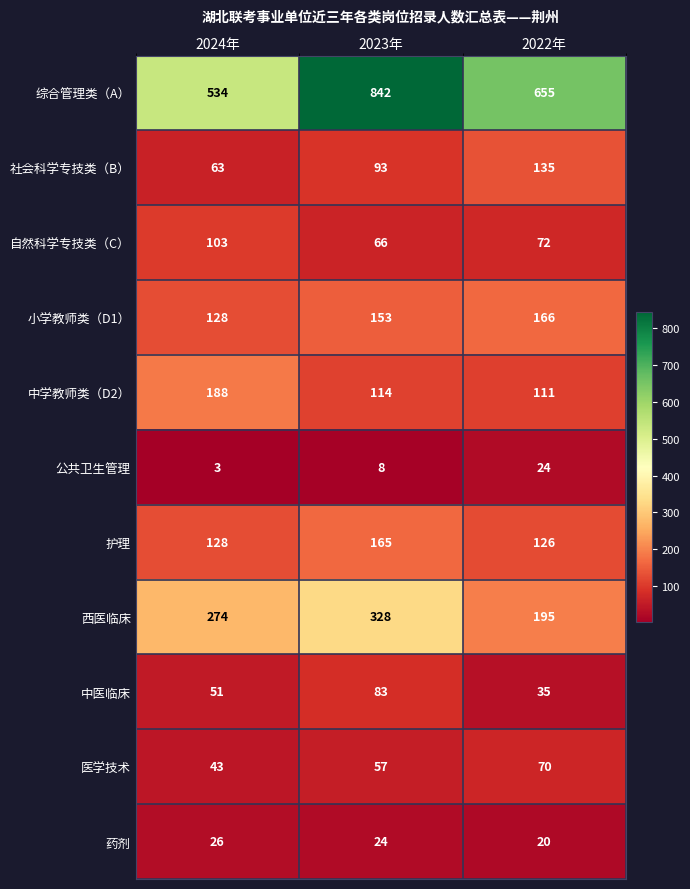

What is the difference between the 中学教师类（D2） values at 2024年 and 2022年?

77